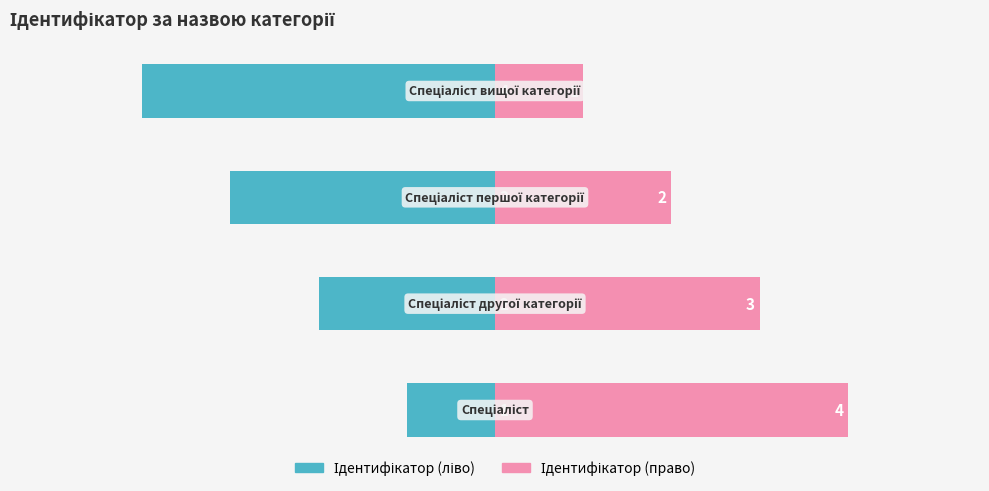

Rank the series by their maximum value, from lowest to highest.

Ідентифікатор (ліво), Ідентифікатор (право)